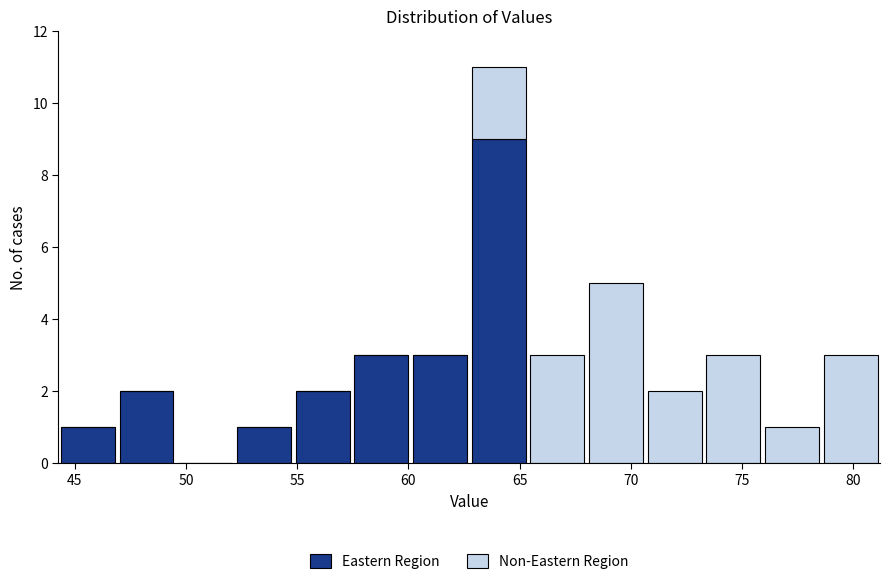

Reading left to right, transcribe this chart: for each stacked bar, give the range it covers on the x-axis and its total height. Neither the bar edges nor the heights are printed on the chart, so give them approximately, as read against the axes.

44.5 to 47.0: 1
47.0 to 49.5: 2
49.5 to 52.0: 0
52.0 to 55.0: 1
55.0 to 57.5: 2
57.5 to 60.0: 3
60.0 to 62.5: 3
62.5 to 65.5: 11
65.5 to 68.0: 3
68.0 to 70.5: 5
70.5 to 73.5: 2
73.5 to 76.0: 3
76.0 to 78.5: 1
78.5 to 81.0: 3